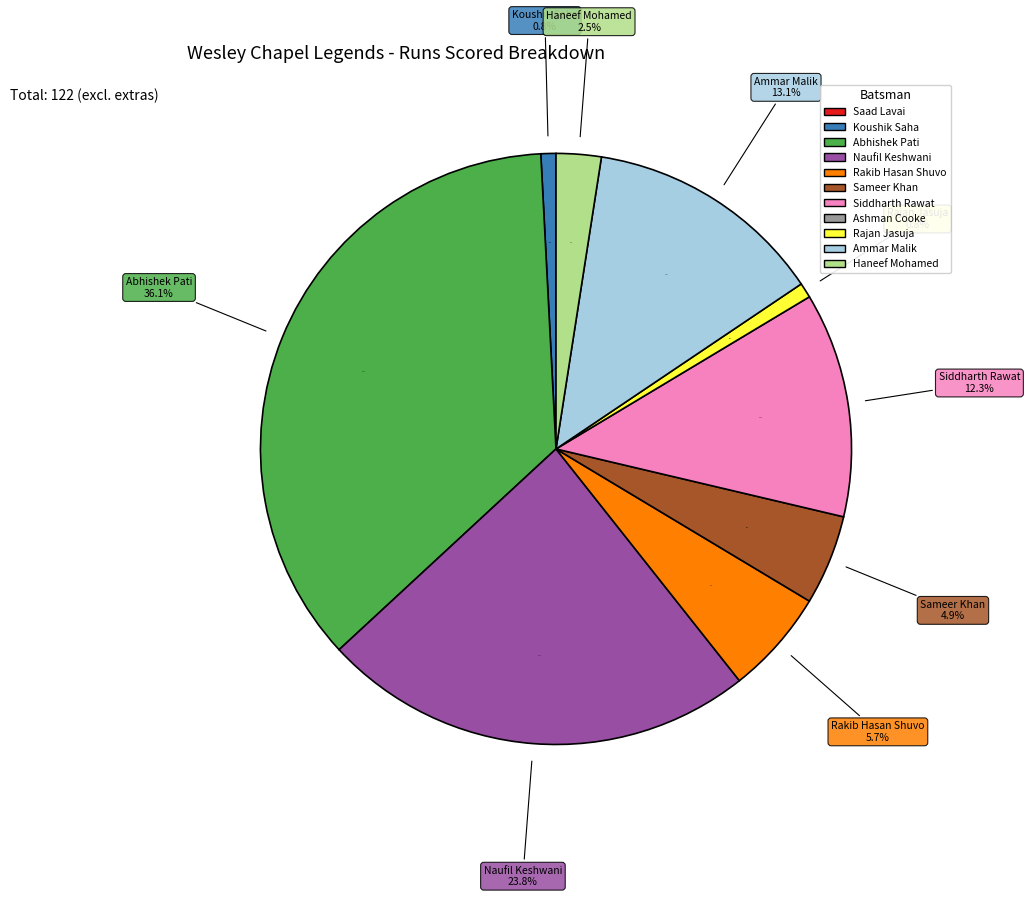

Which category has the smallest portion of the pie?

Saad Lavai